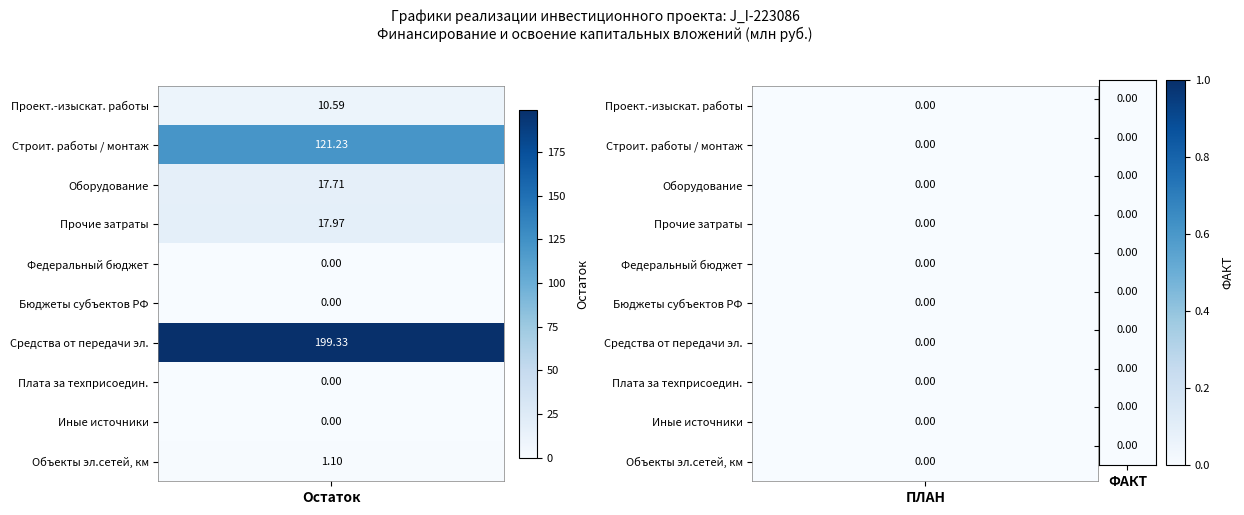

Which series changed the most between Остаток and ФАКТ?

средств от услуг по передаче